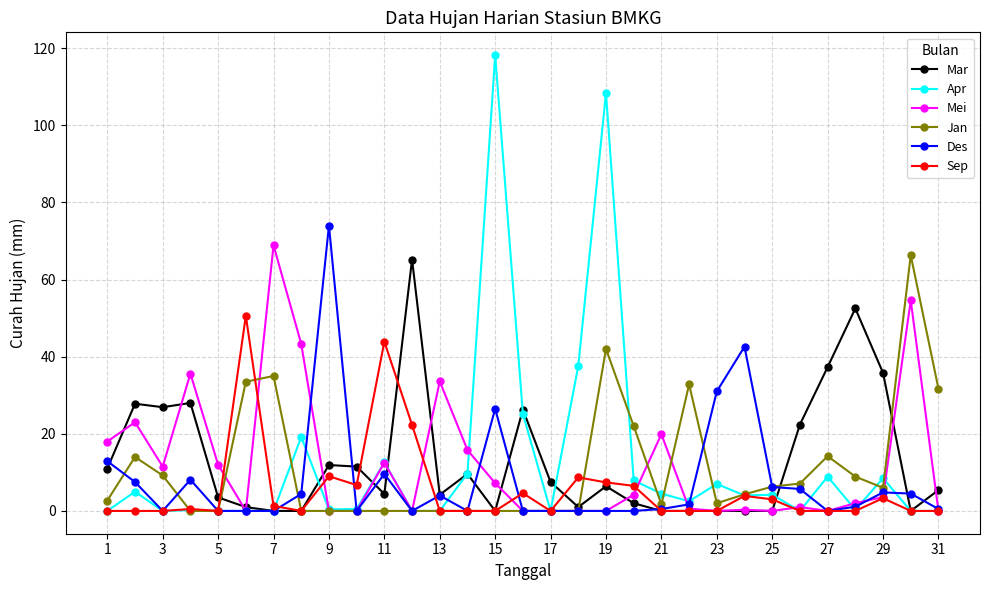

How many lines are shown in the chart?

6